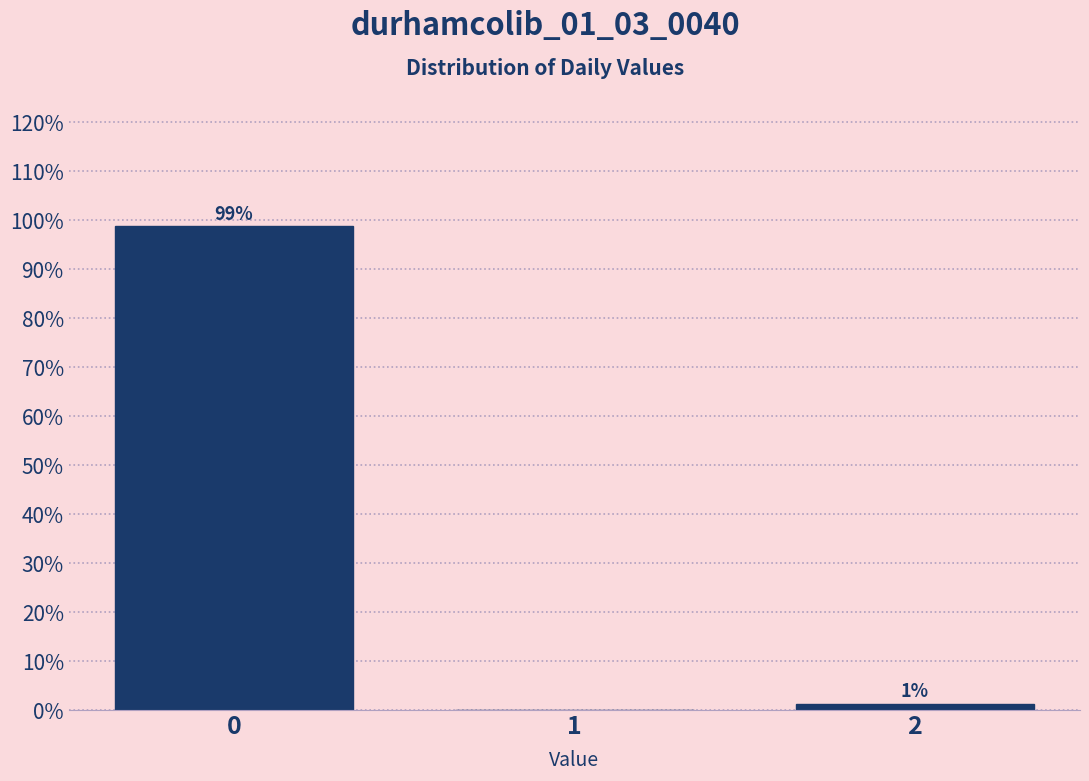

Is it true that the value at 0 is 98.8?

True